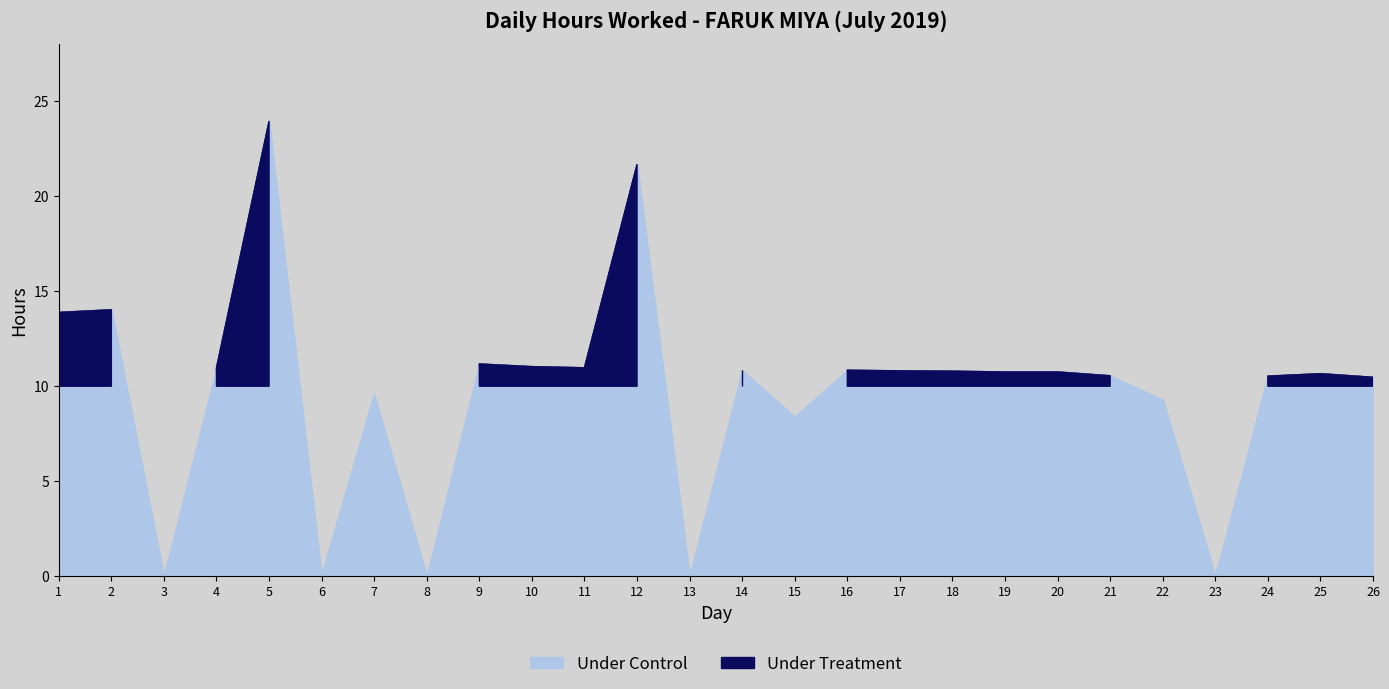

Where is the first local maximum for Hours Worked?

2